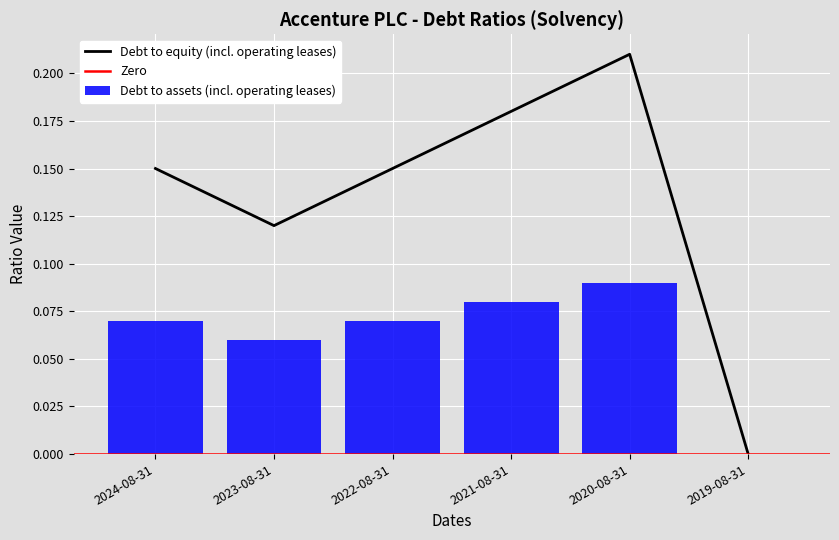

Between 2022-08-31 and 2019-08-31, which is larger?

2022-08-31